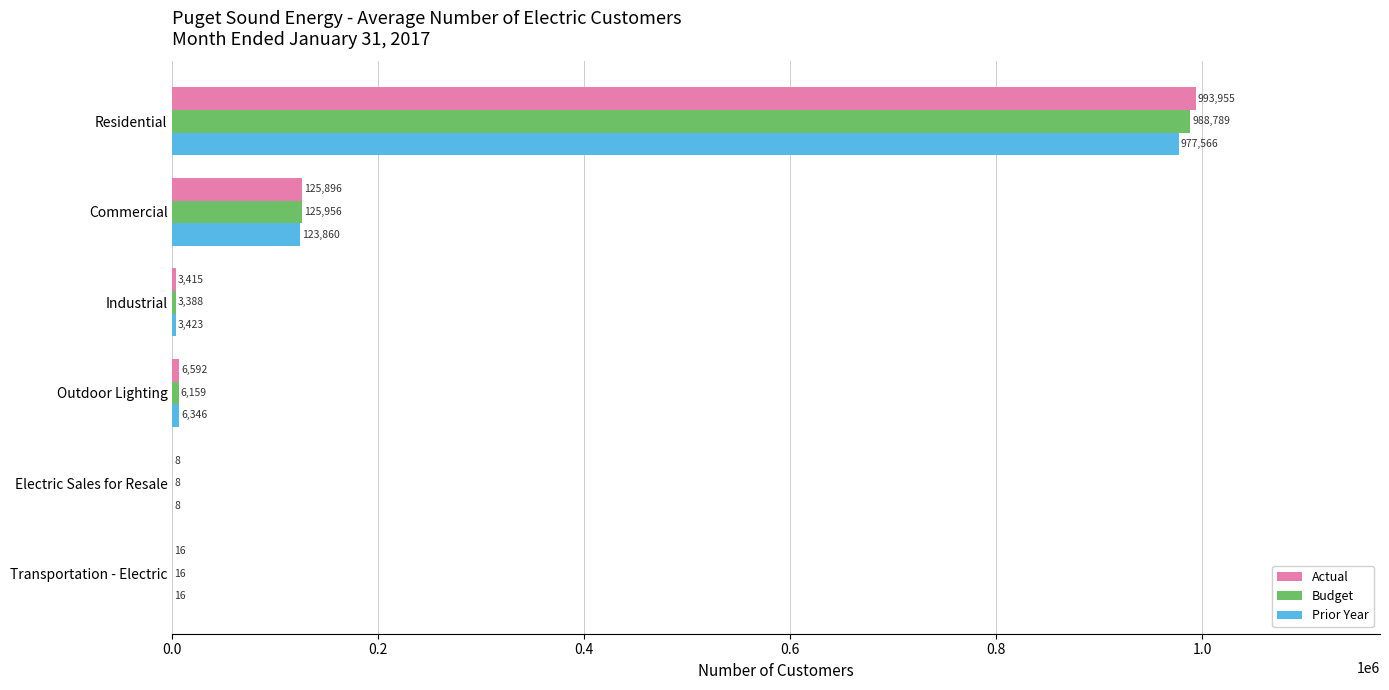

Which series has the largest total across all categories?

Actual